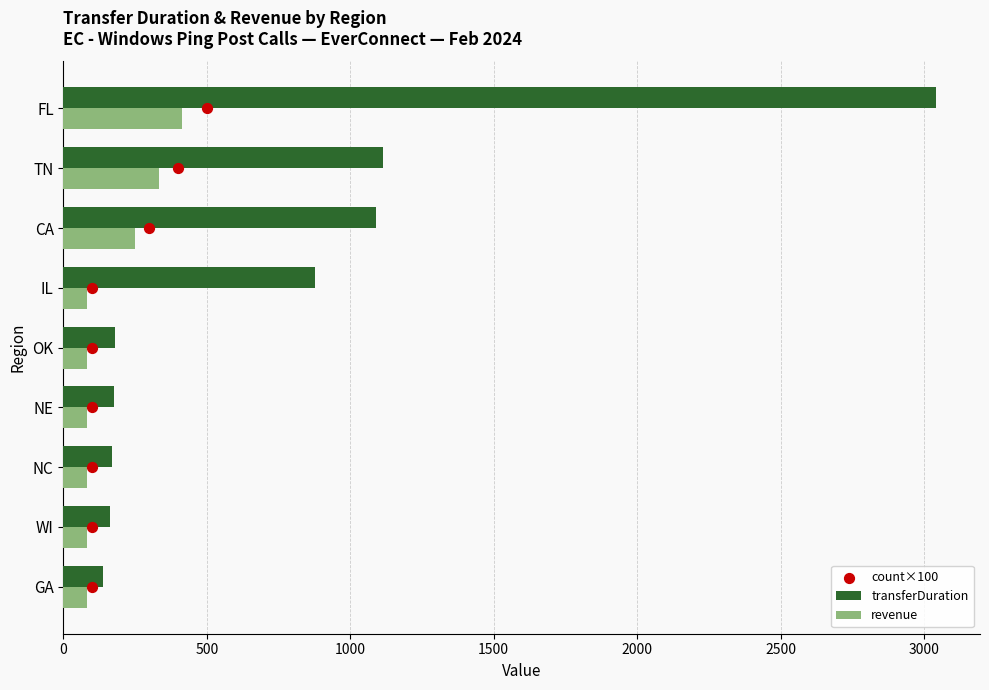

What are all the series names shown in the legend?

transferDuration, revenue, count×100